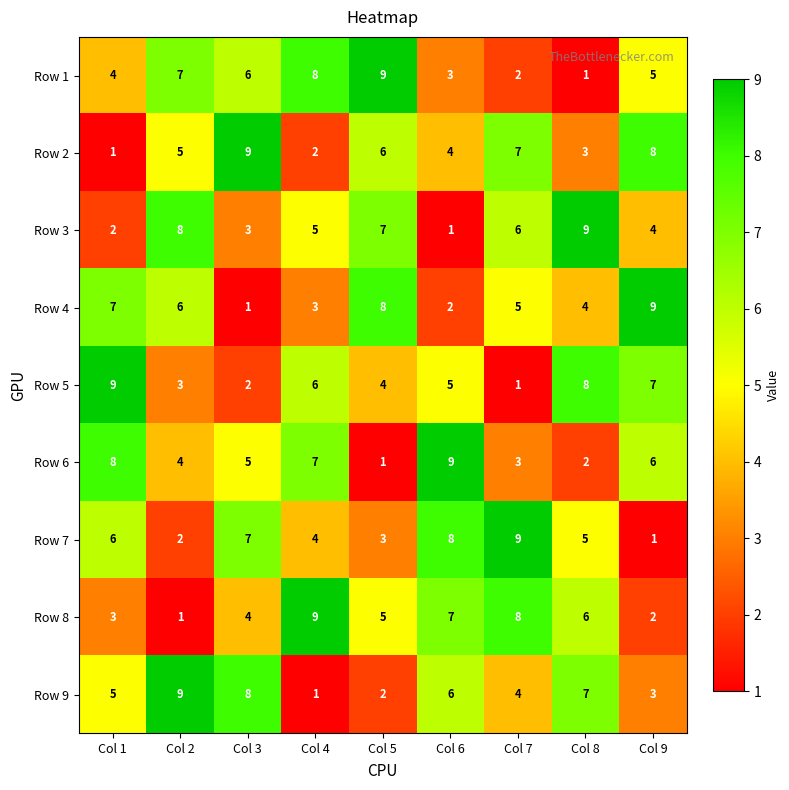

At which label does Row 8 first exceed 5?

Col 4